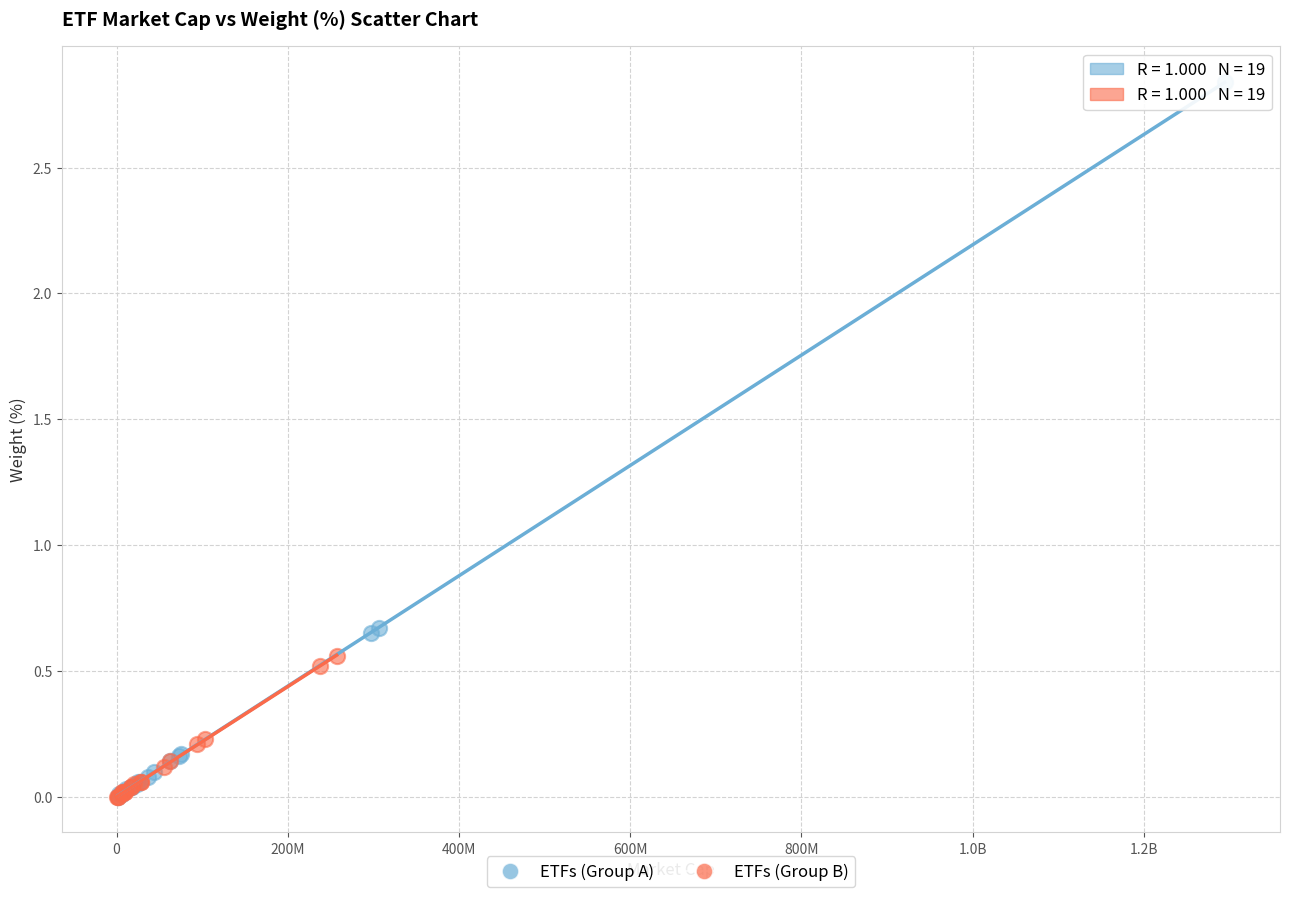

What are all the series names shown in the legend?

ETFs (Group A), ETFs (Group B)